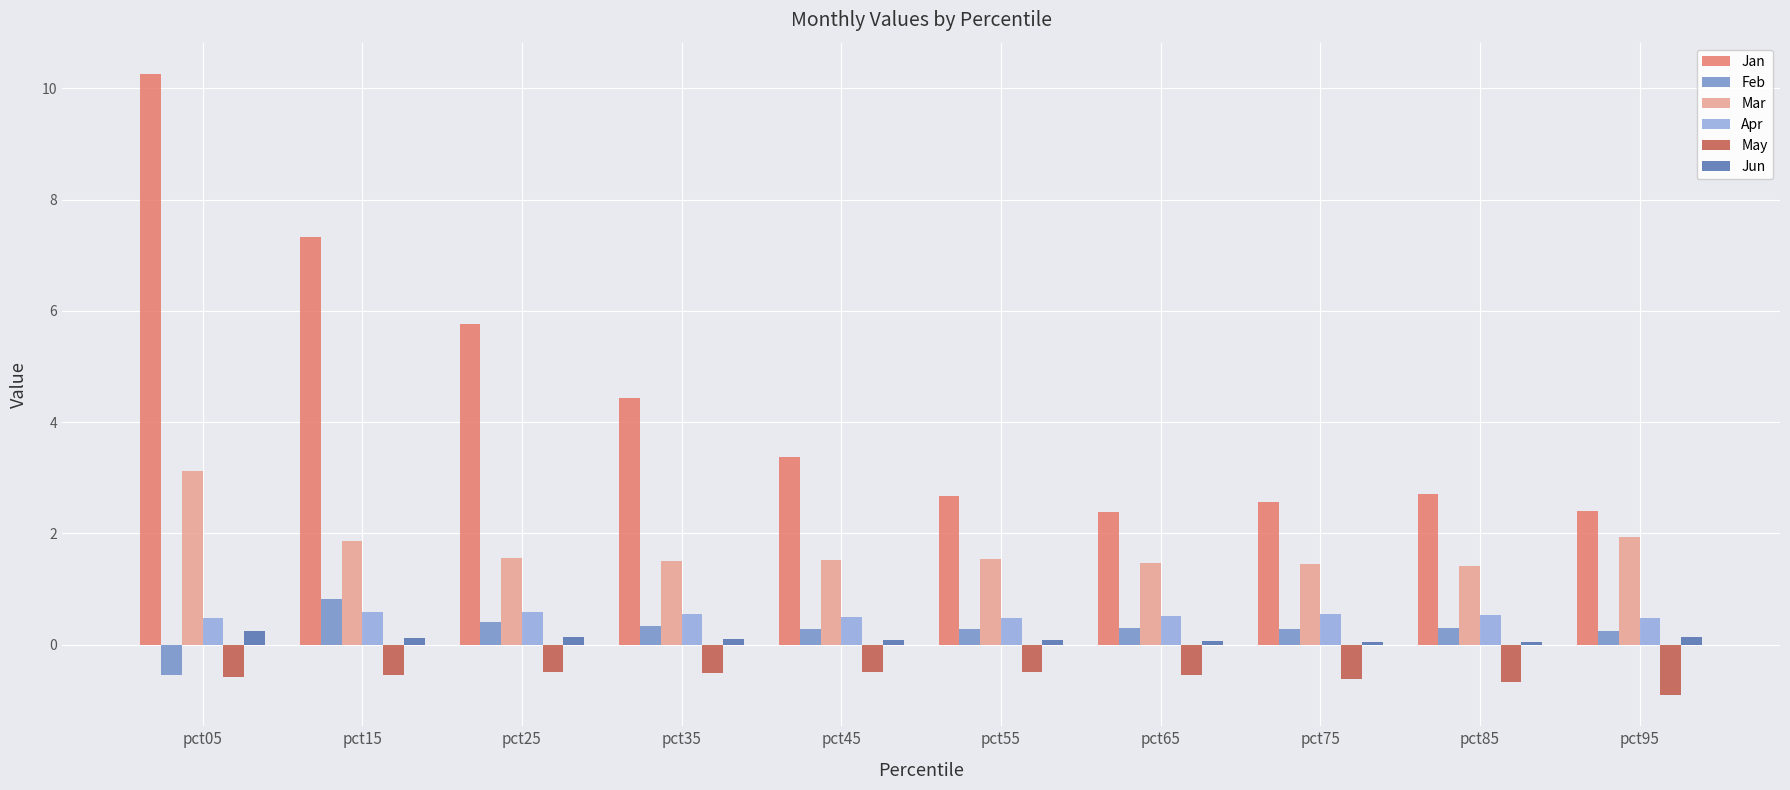

How many categories are shown in the chart?

10